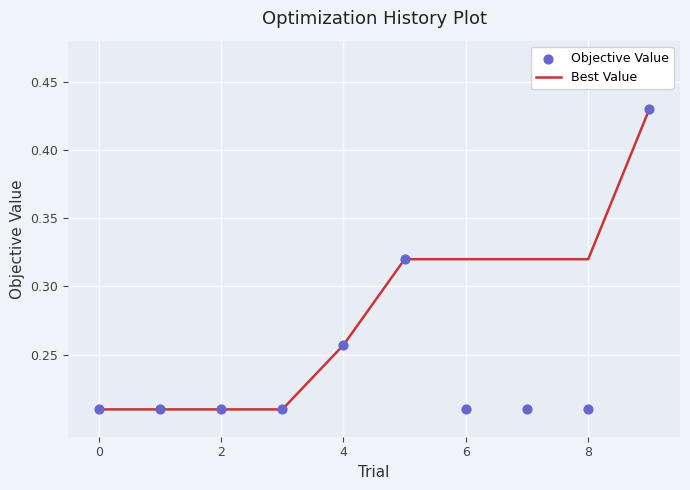

Which series has the largest Y range (max minus min)?

Best Value